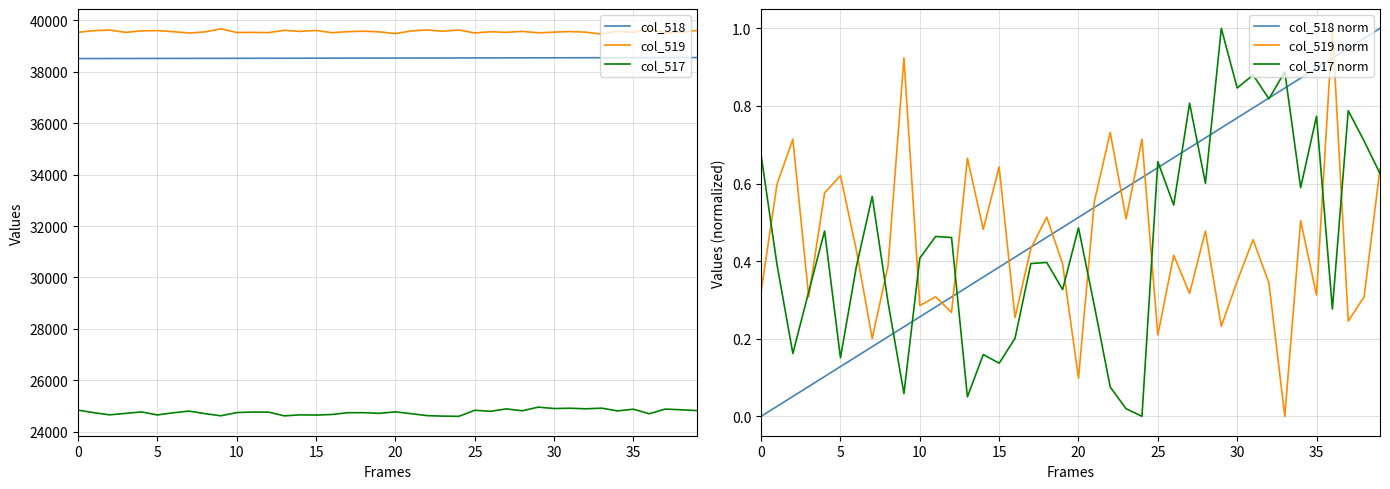

True or false: col_518 and col_519 intersect in this chart.

False